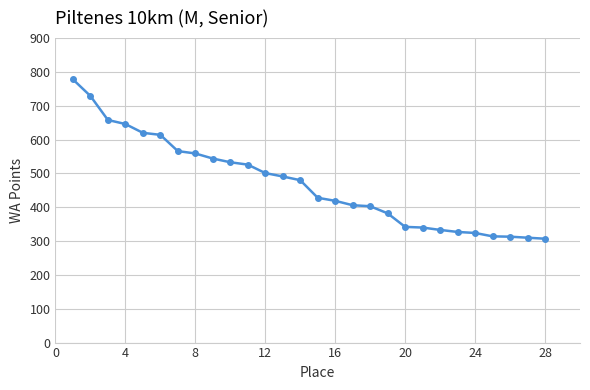

What is the maximum value shown in the chart?

778